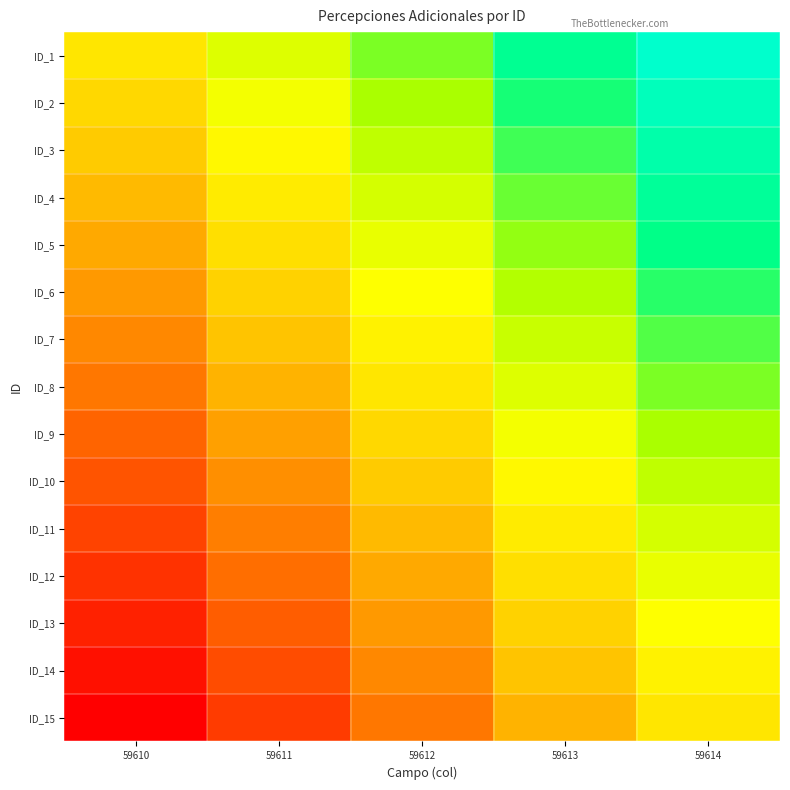

Count the number of categories in the chart.

5